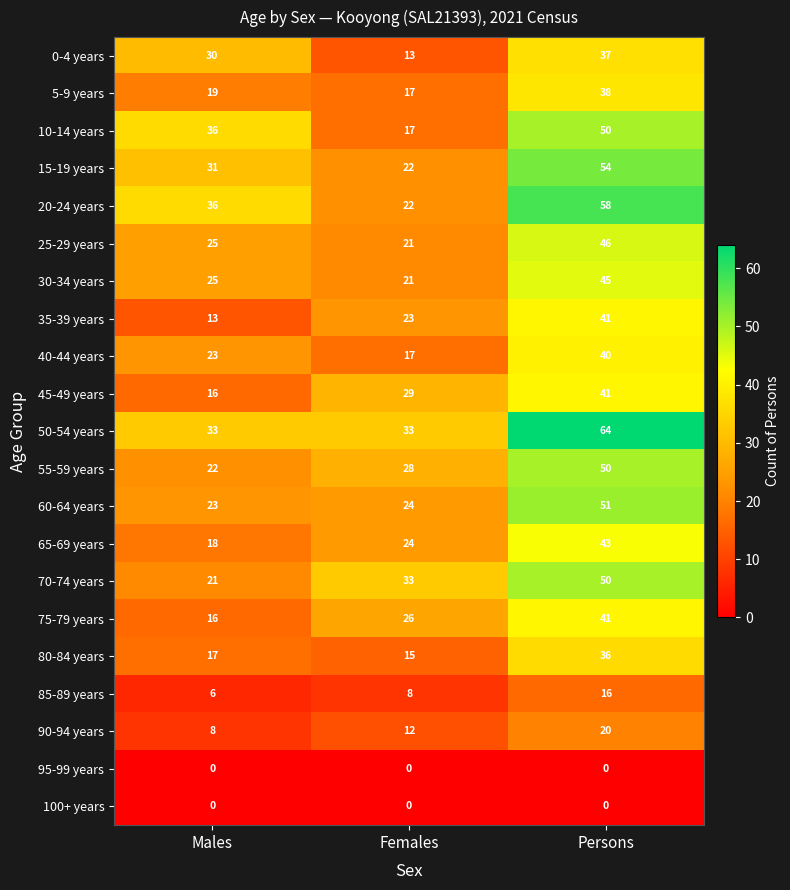

Which series has the largest total across all categories?

50-54 years